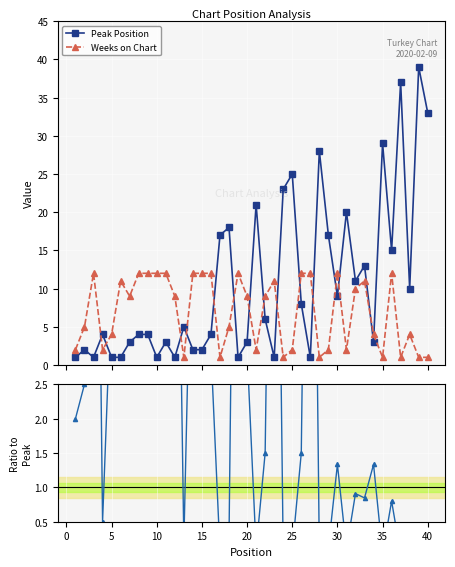

True or false: Weeks on Chart has more than 1 points higher than both neighbors.

True